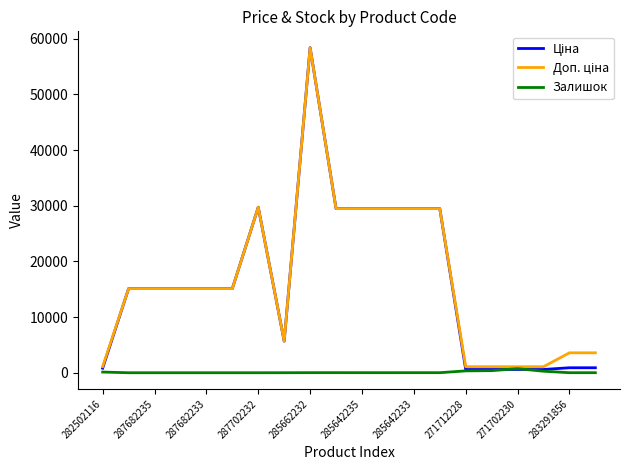

What is the sum of all Залишок values?

1938.0